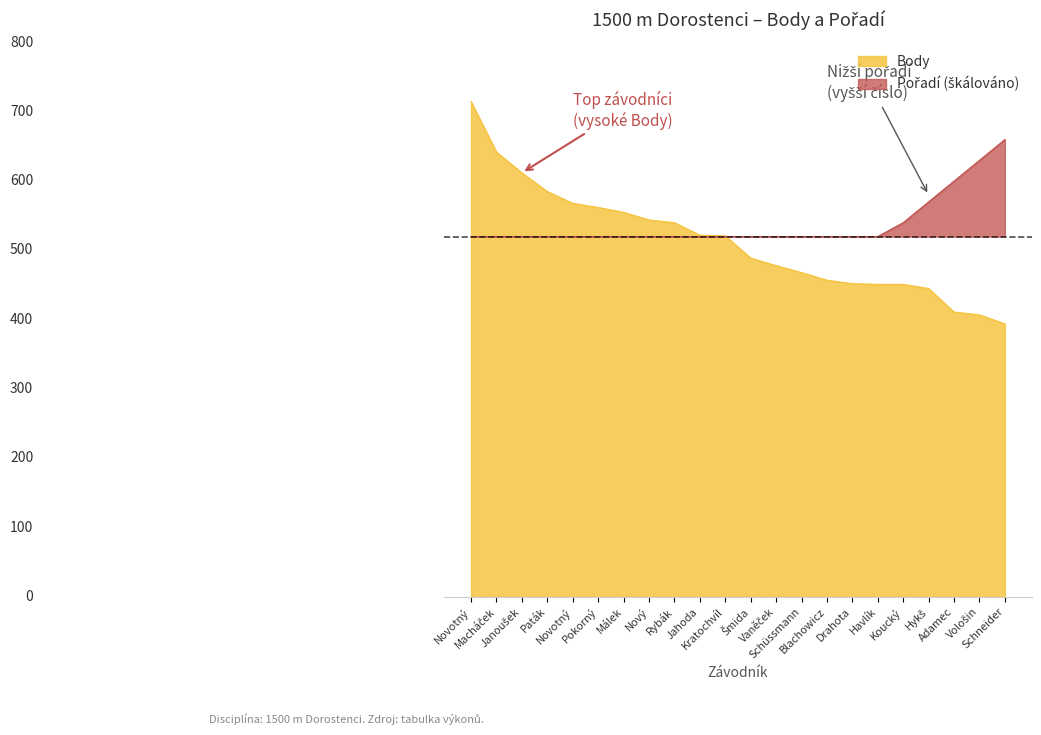

Does the chart have visible grid lines?

No